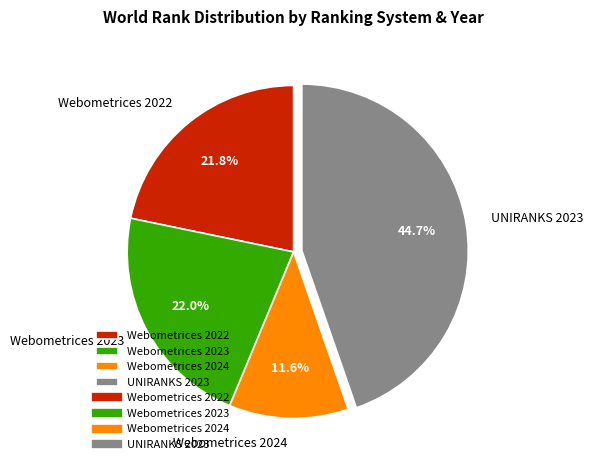

What is the largest slice in the pie chart?

UNIRANKS 2023